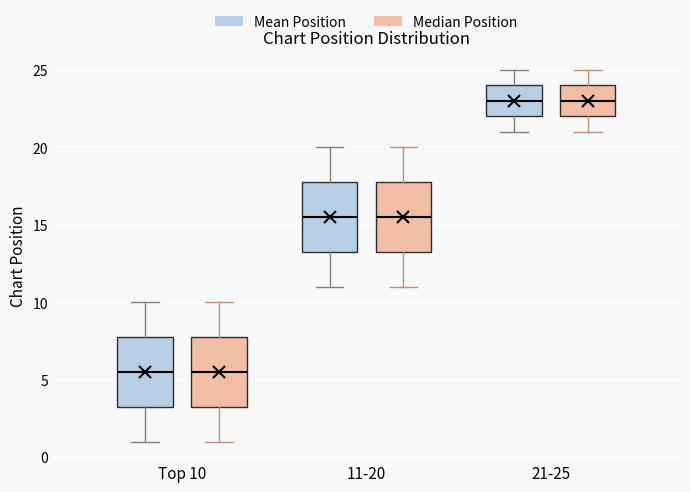

Reading left to right, read every box against the y-axis: the position of its median line, the range the box covers, and the ends of its whiskers. The values are not printed on the chart, so give them approximately, as read against the axis.

Top 10 (Mean Position): median 5.5, box 3.5 to 8.0, whiskers 1.0 to 10.0
Top 10 (Median Position): median 5.5, box 3.5 to 8.0, whiskers 1.0 to 10.0
11-20 (Mean Position): median 15.5, box 13.5 to 18.0, whiskers 11.0 to 20.0
11-20 (Median Position): median 15.5, box 13.5 to 18.0, whiskers 11.0 to 20.0
21-25 (Mean Position): median 23.0, box 22.0 to 24.0, whiskers 21.0 to 25.0
21-25 (Median Position): median 23.0, box 22.0 to 24.0, whiskers 21.0 to 25.0